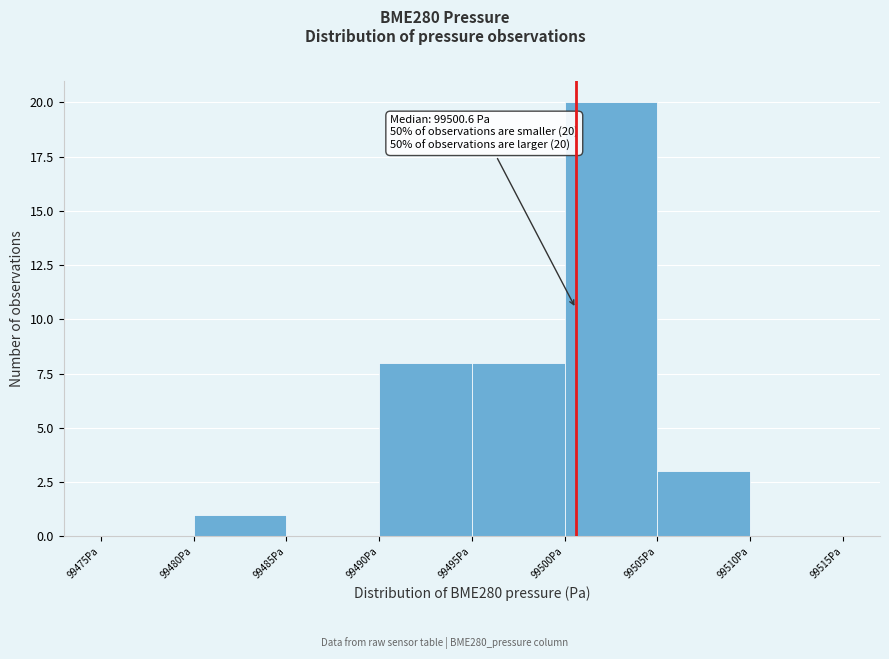

Which range on the x-axis has the tallest bar?

99500 to 99505